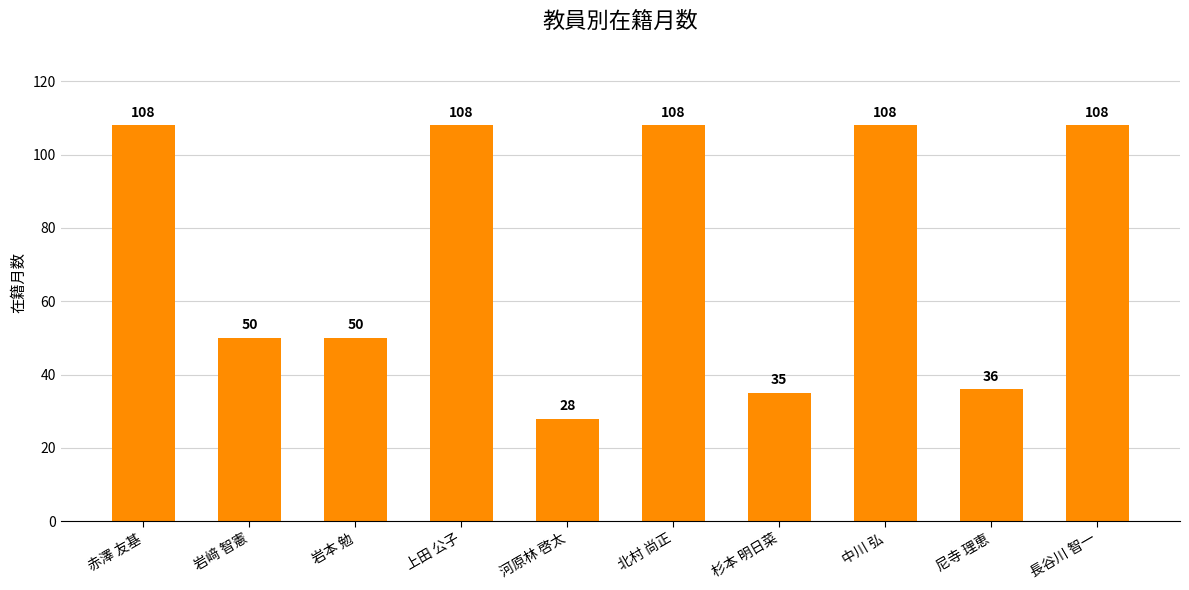

How many bars are there in total?

10